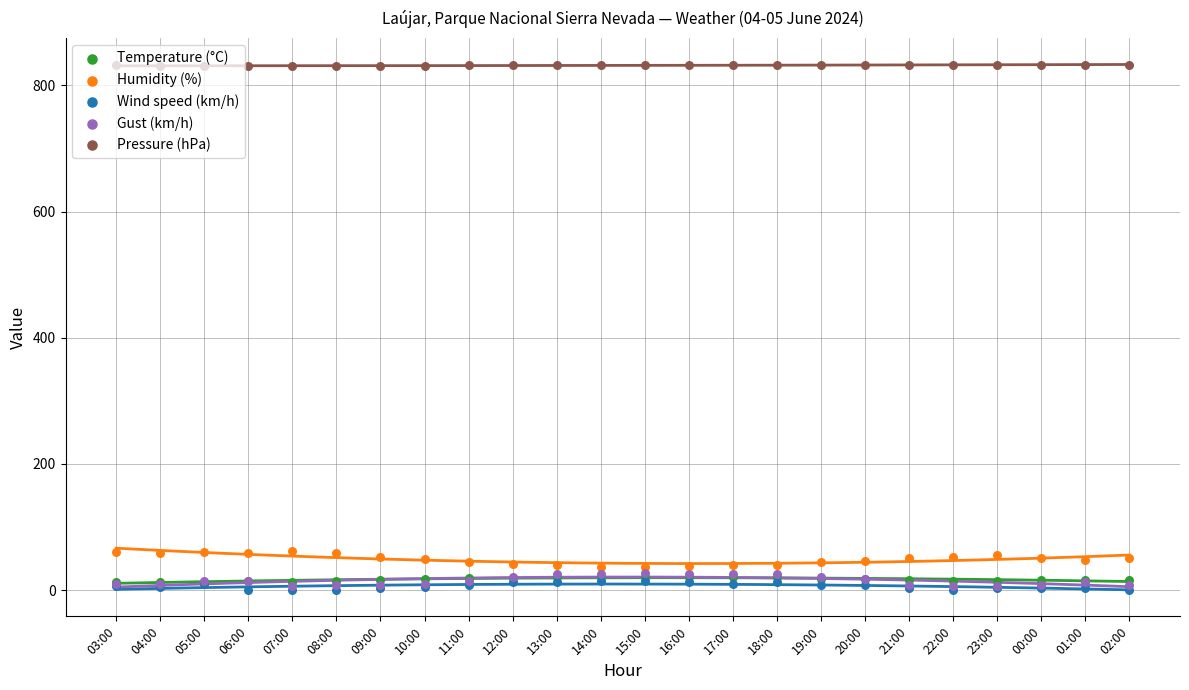

Which series has the largest total across all categories?

Pressure (hPa)